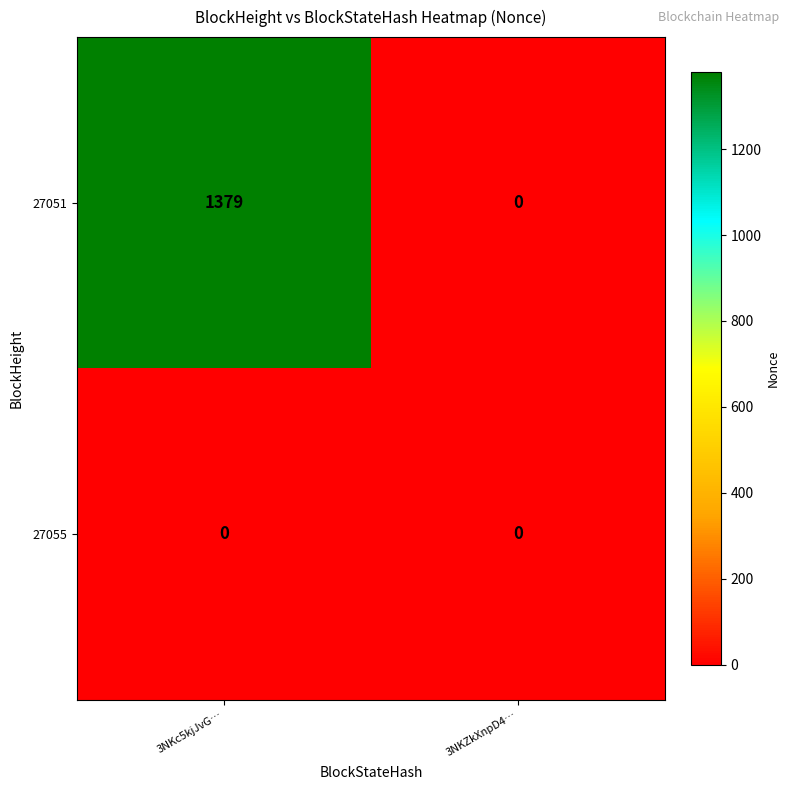

At how many categories does at least one series exceed 1233?

1